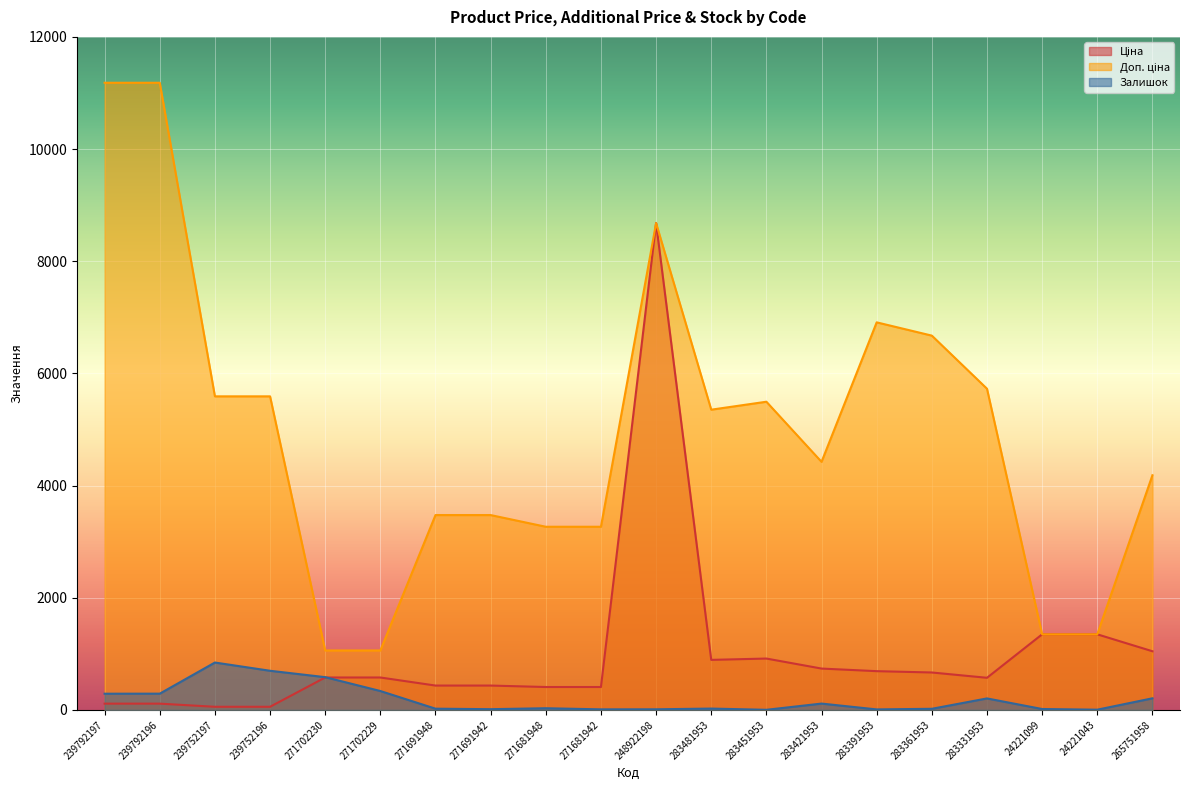

How many values in the Доп. ціна series are below 5353?

10